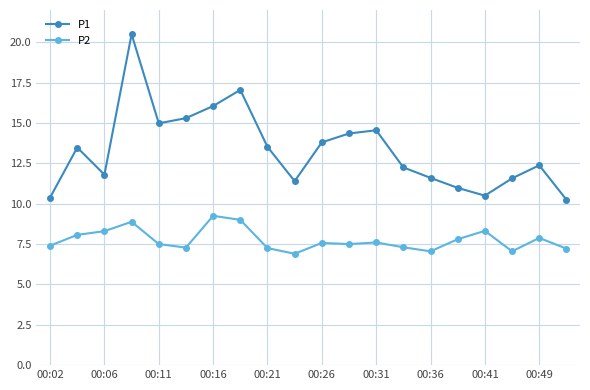

At how many categories does at least one series exceed 20?

1